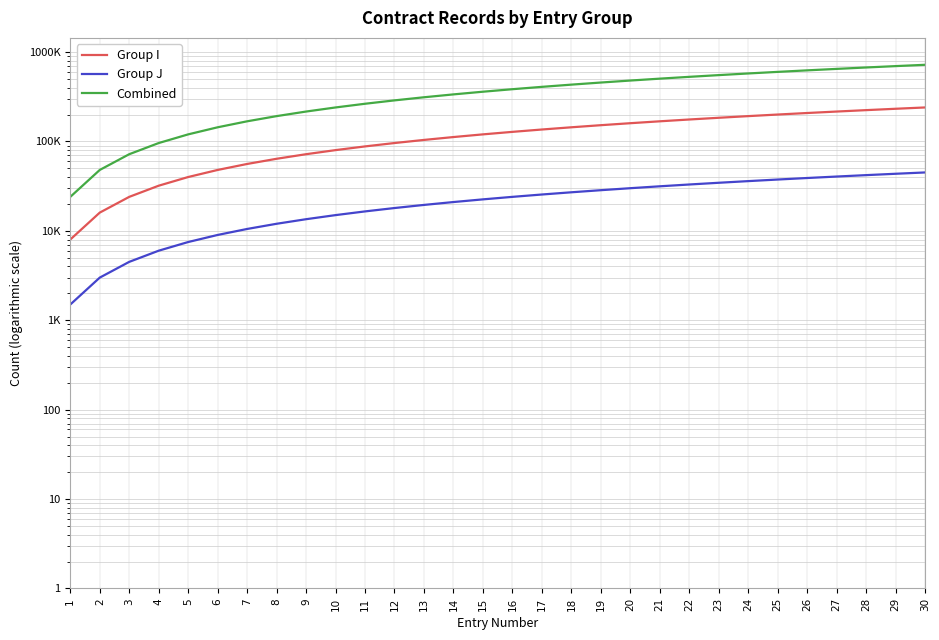

True or false: Combined and Group J intersect in this chart.

False